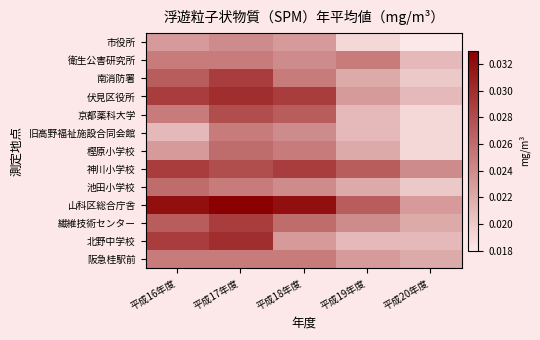

At which category is the sum across all series the highest?

平成17年度